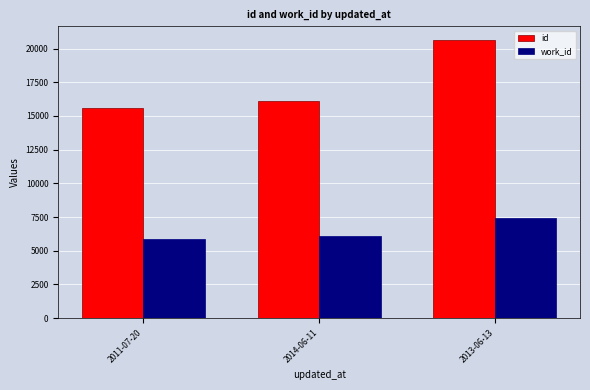

Reading right to left, extract all data points from this chart.

id: 2013-06-13=20622	2014-06-11=16135	2011-07-20=15628
work_id: 2013-06-13=7431	2014-06-11=6104	2011-07-20=5885